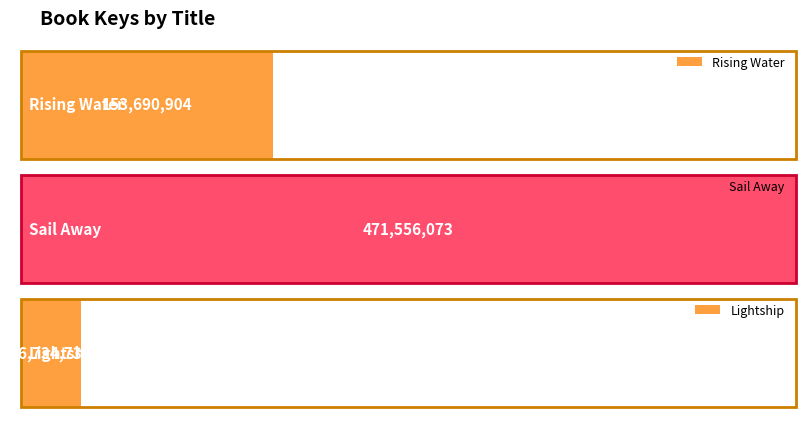

How many data points are less than 153690904?

1